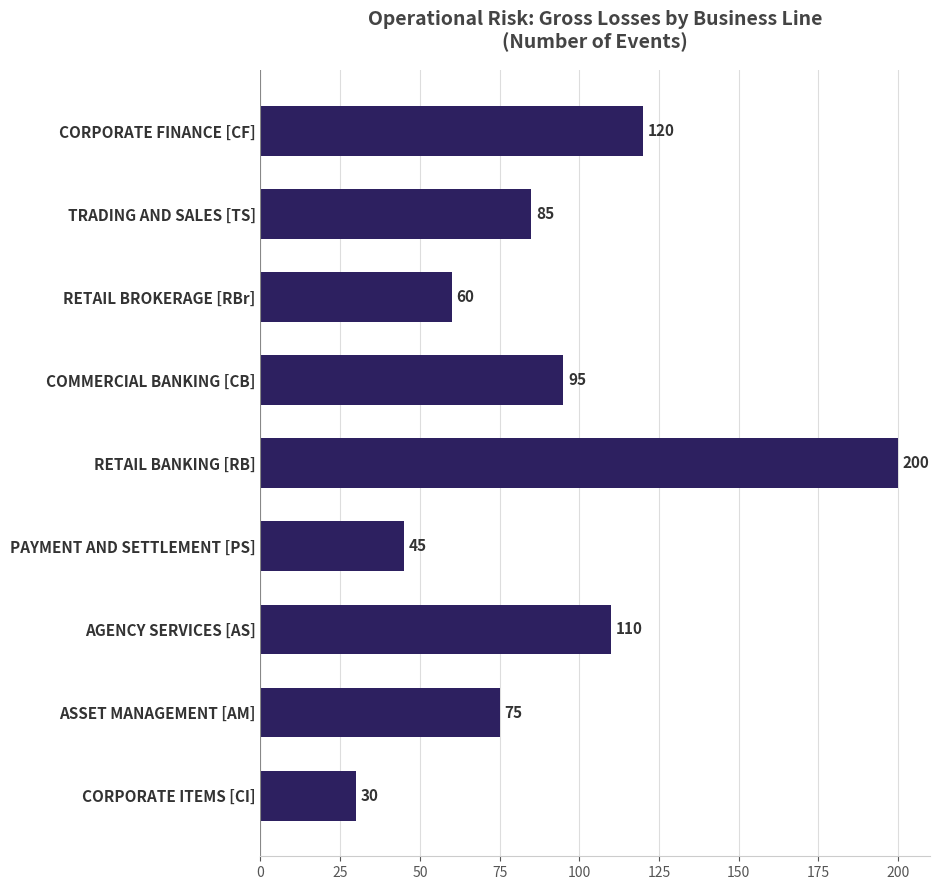

List the labels in order of value, largest first.

RETAIL BANKING [RB], CORPORATE FINANCE [CF], AGENCY SERVICES [AS], COMMERCIAL BANKING [CB], TRADING AND SALES [TS], ASSET MANAGEMENT [AM], RETAIL BROKERAGE [RBr], PAYMENT AND SETTLEMENT [PS], CORPORATE ITEMS [CI]